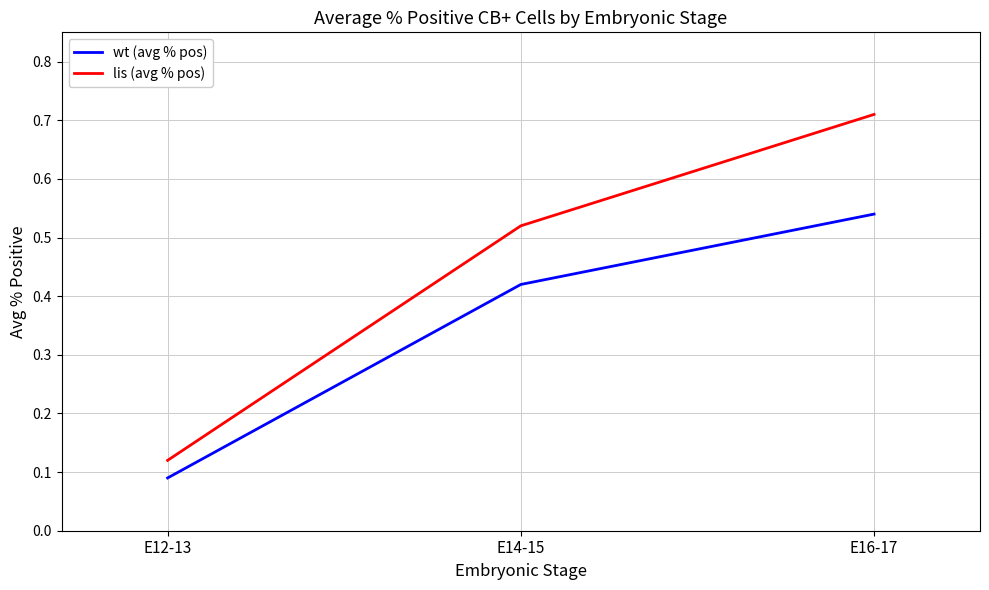

What position from the left is E16-17?

3